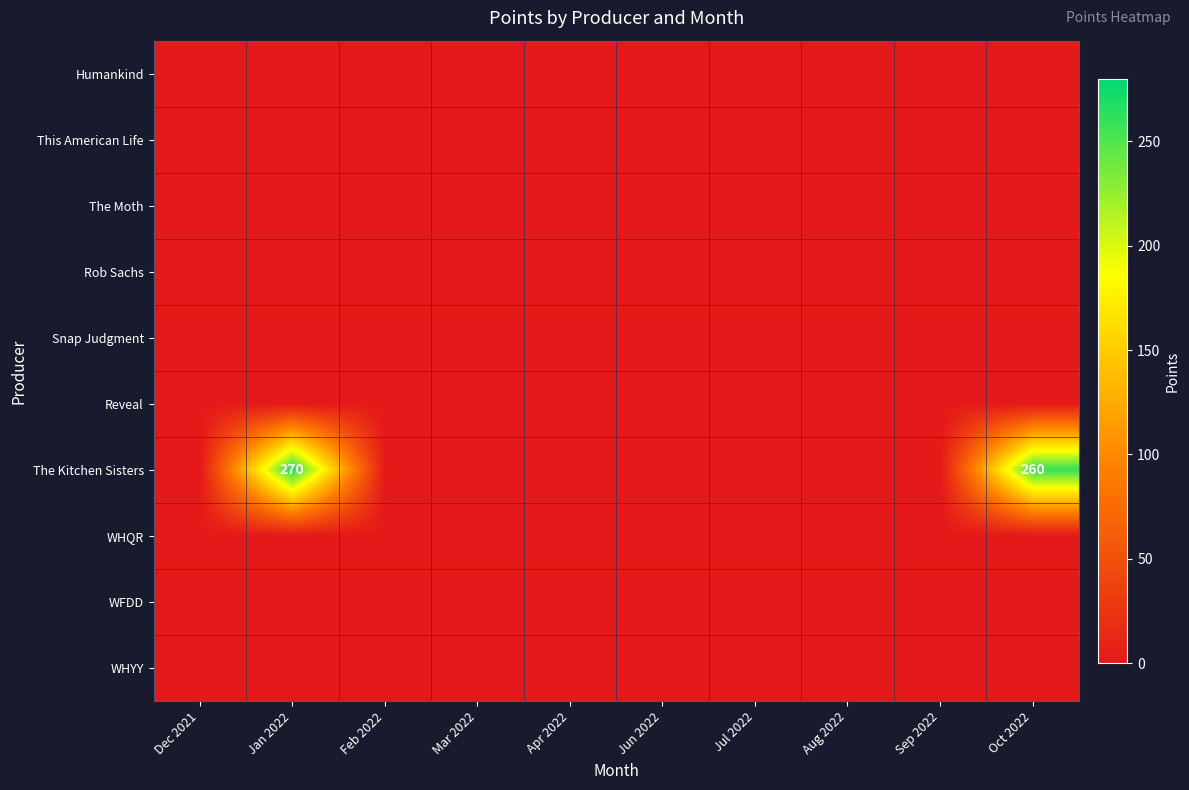

At which label does The Kitchen Sisters reach its minimum?

Dec 2021